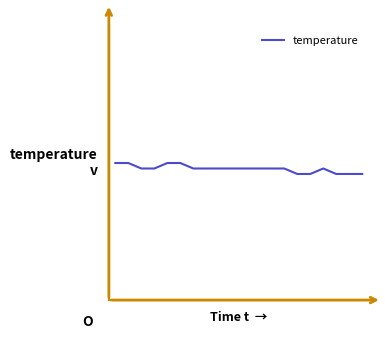

Does the chart have visible grid lines?

No